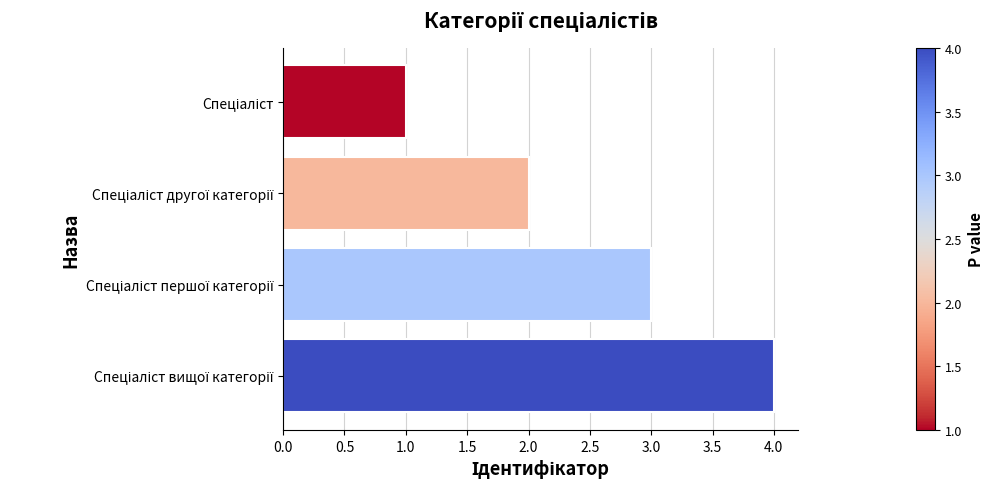

What is the greatest value displayed?

4